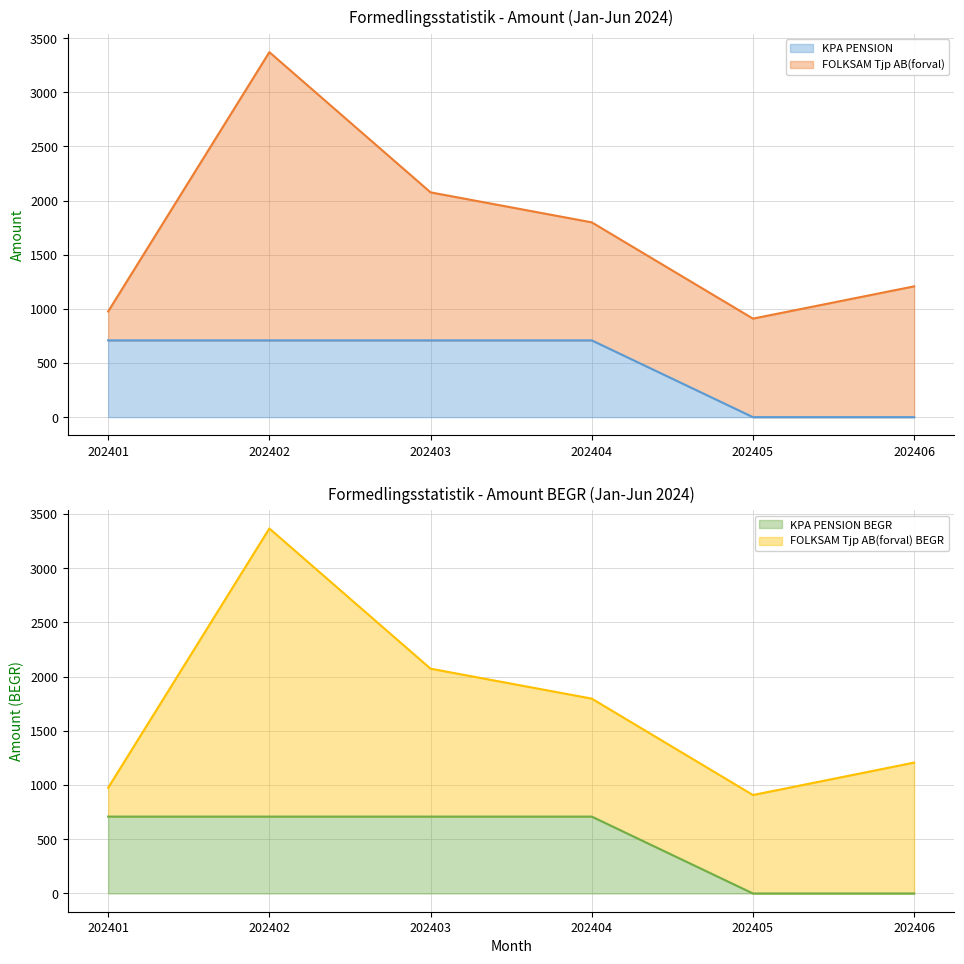

At which category is the sum across all series the highest?

202401